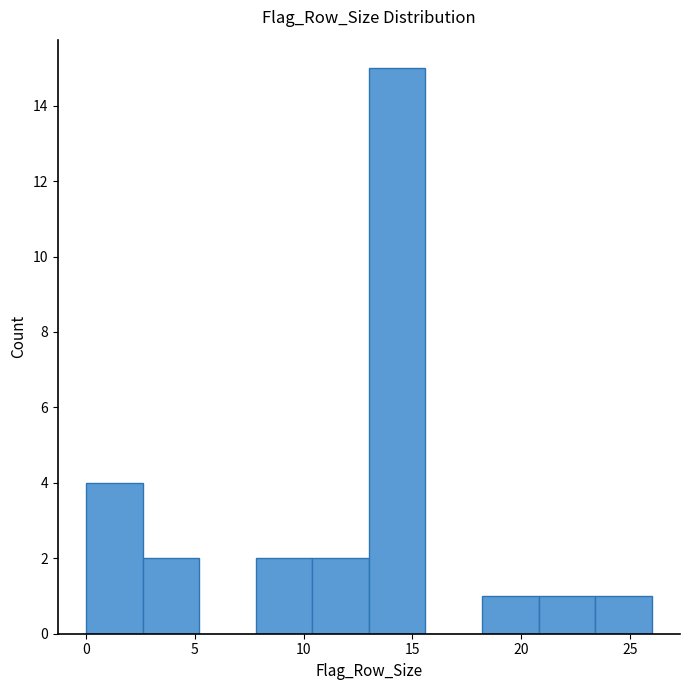

Which range on the x-axis has the tallest bar?

13.0 to 15.6